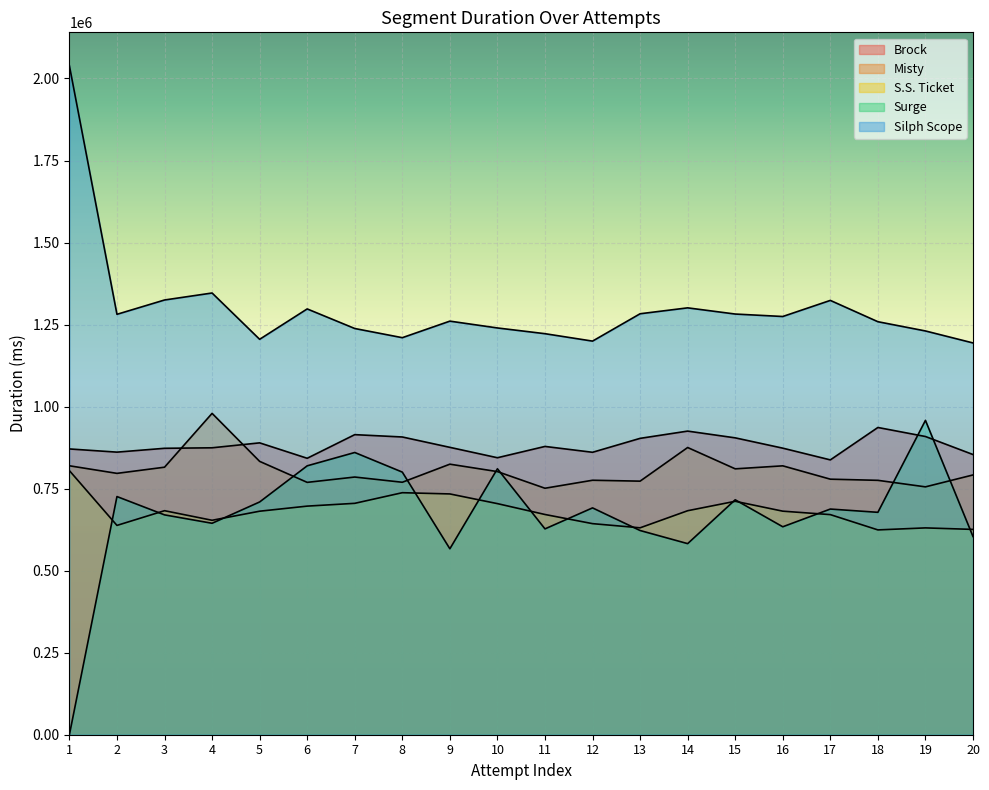

Which category has the highest value in the Silph Scope series?

1